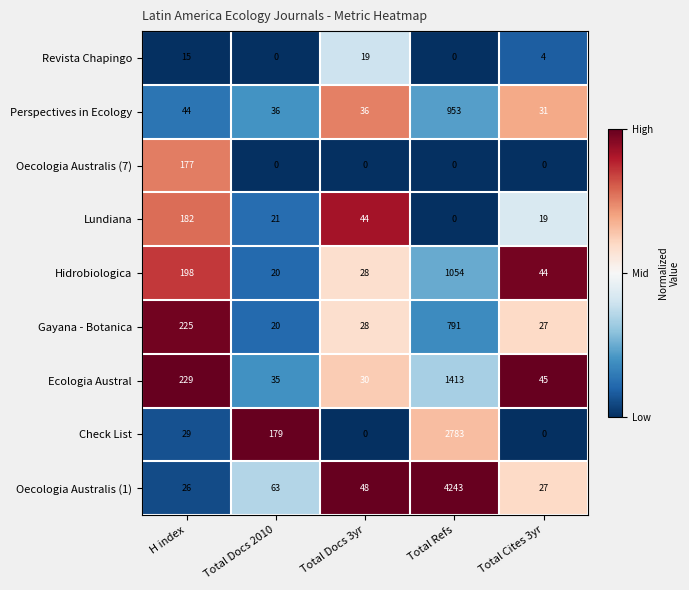

The value of Lundiana at Total Refs is 0. True or false?

True